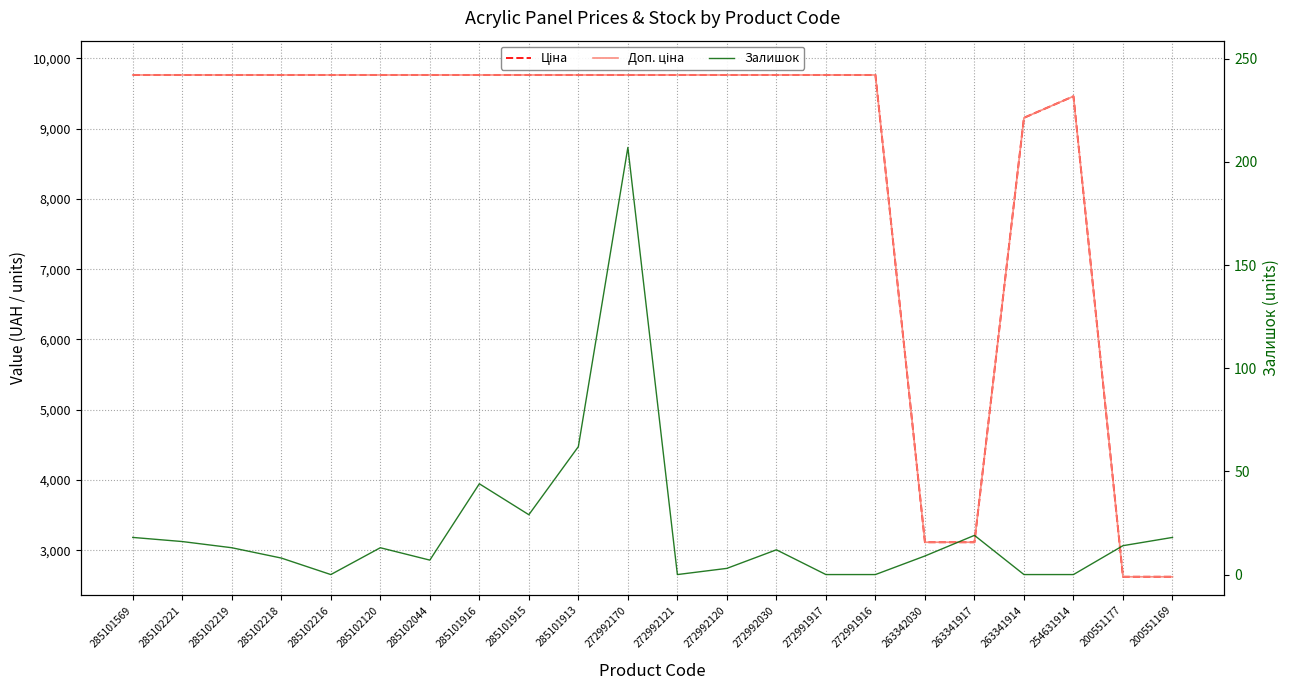

At how many categories does at least one series exceed 1372?

22